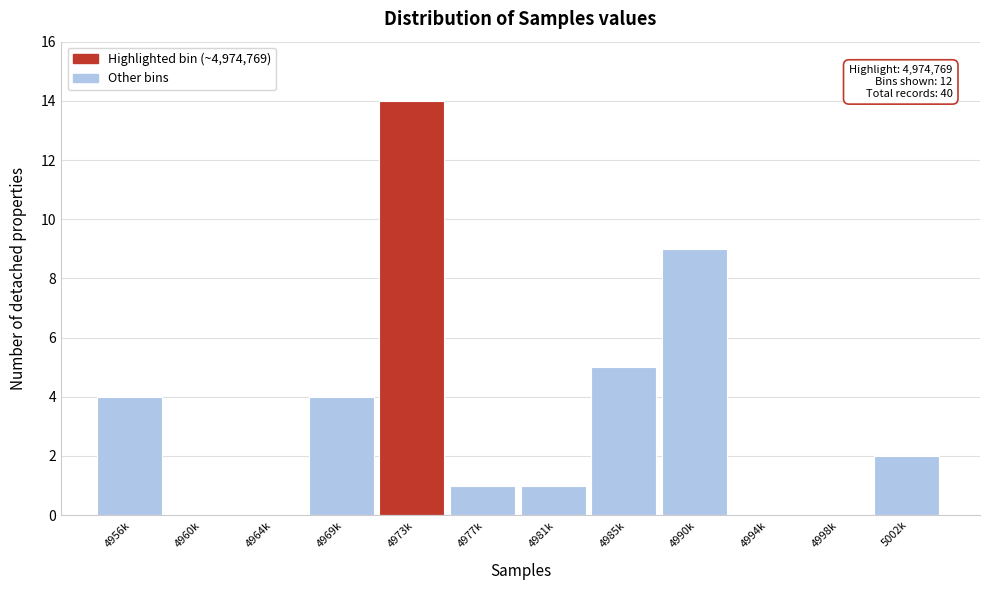

Reading left to right, what are all the values shown in this chart?

4956k=4	4960k=0	4964k=0	4969k=4	4973k=14	4977k=1	4981k=1	4985k=5	4990k=9	4994k=0	4998k=0	5002k=2